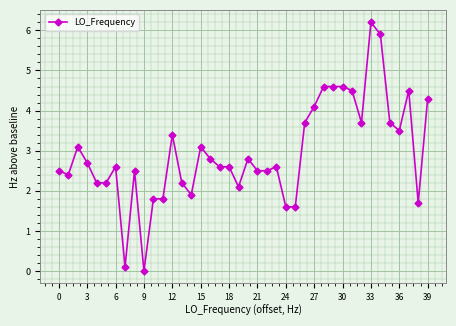

Count the number of values greater than 2.

32